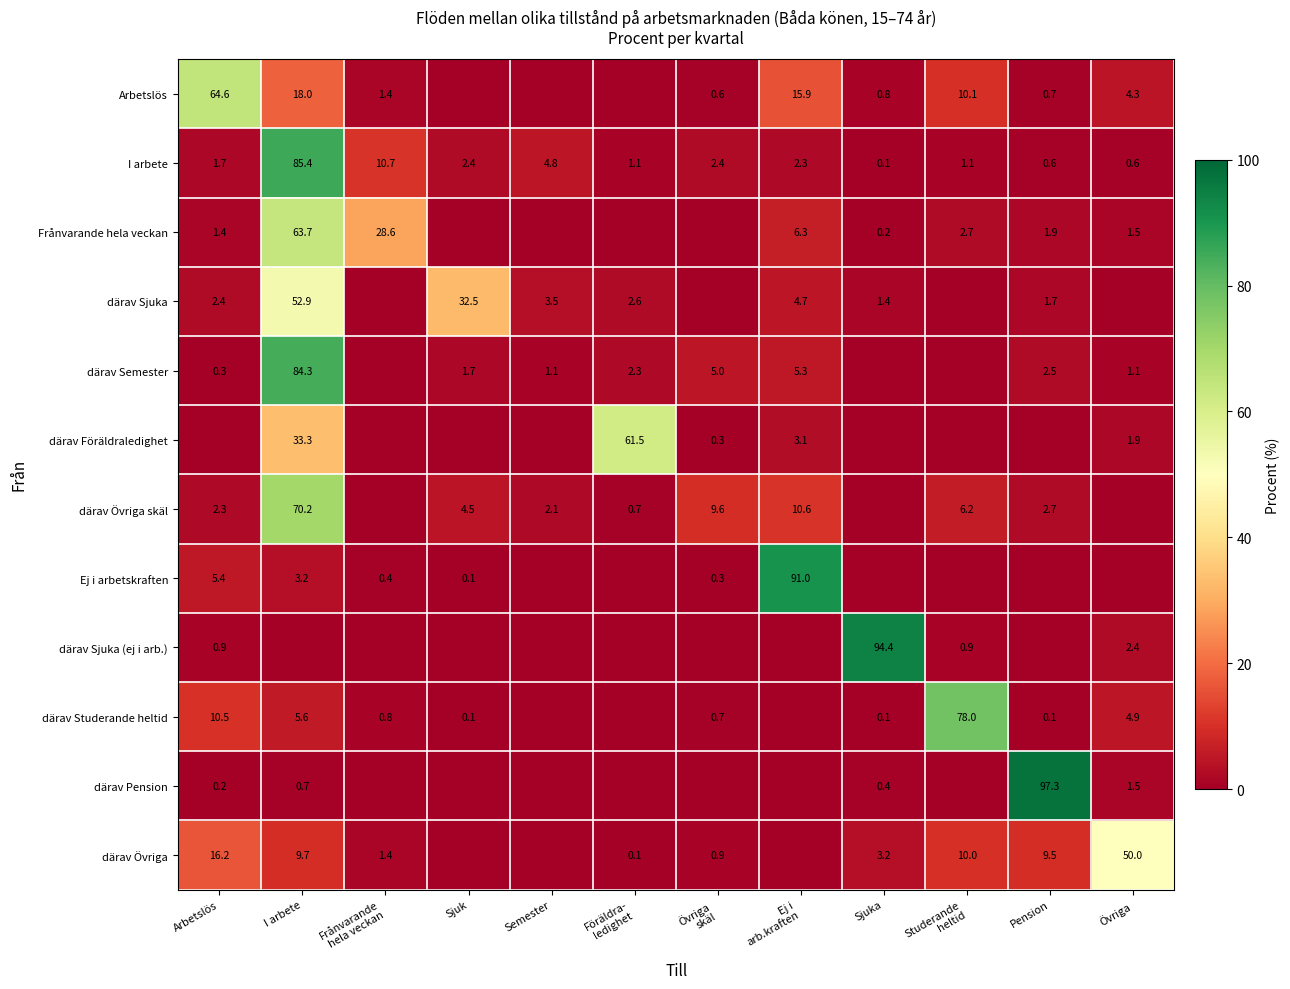

Is it true that därav Studerande heltid equals 0.1 at Pension?

True